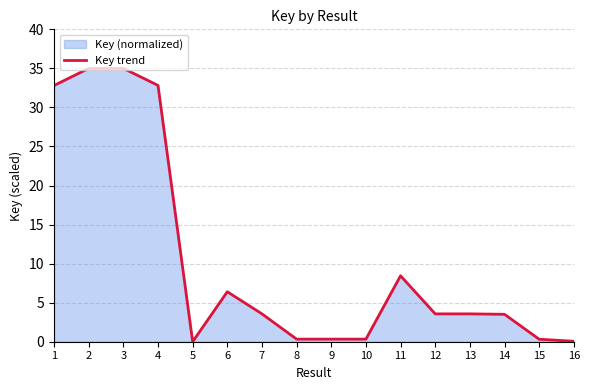

Rank the categories by value from highest to lowest.

2, 3, 4, 1, 11, 6, 13, 7, 12, 14, 10, 9, 8, 15, 16, 5